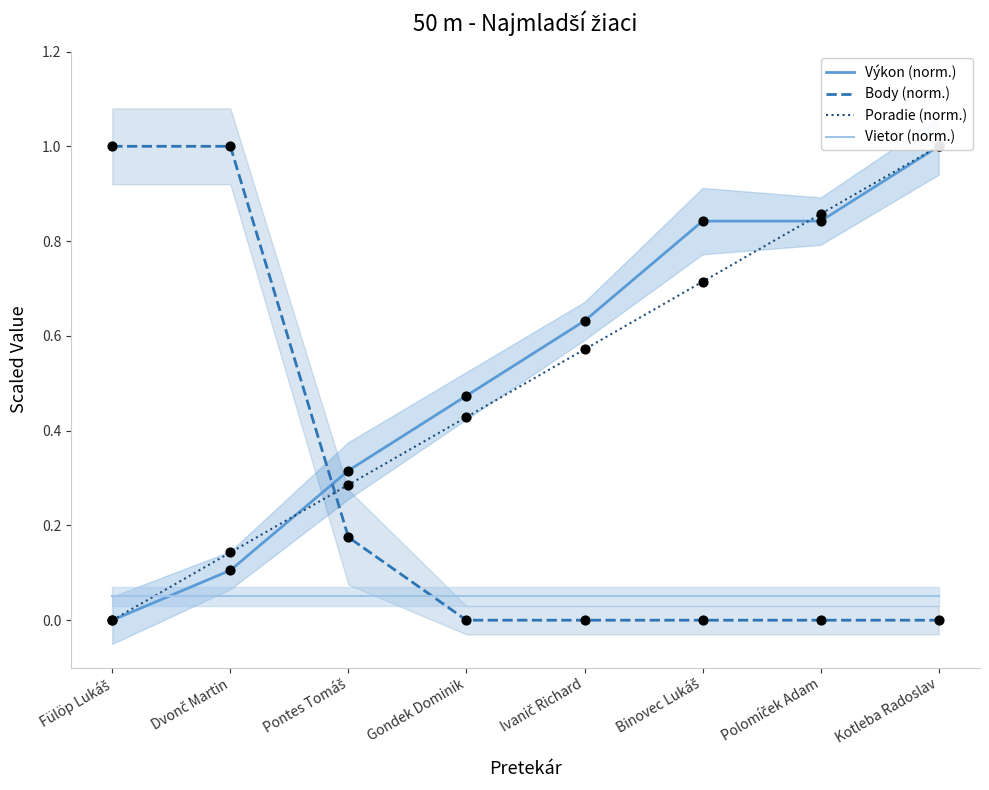

At which category is the sum across all series the highest?

Kotleba Radoslav